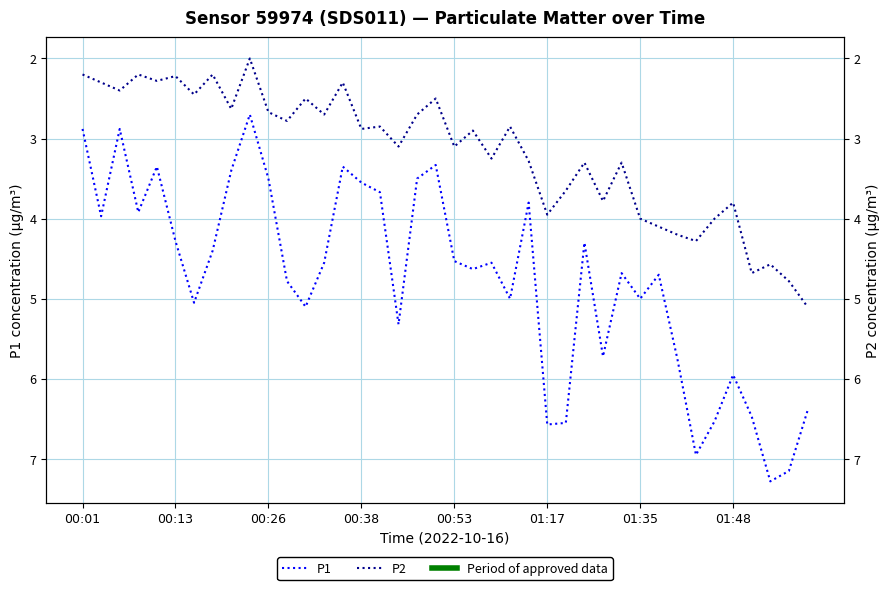

What is the maximum value shown in the chart?

7.3